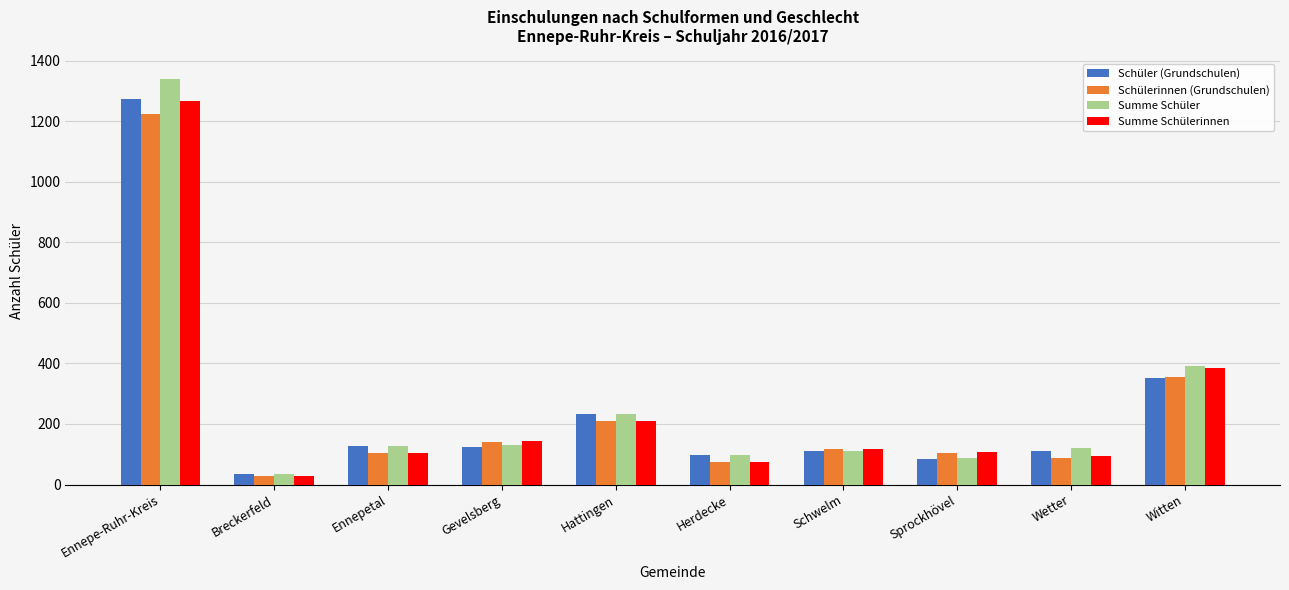

How many values in the Schülerinnen (Grundschulen) series are below 118?

5